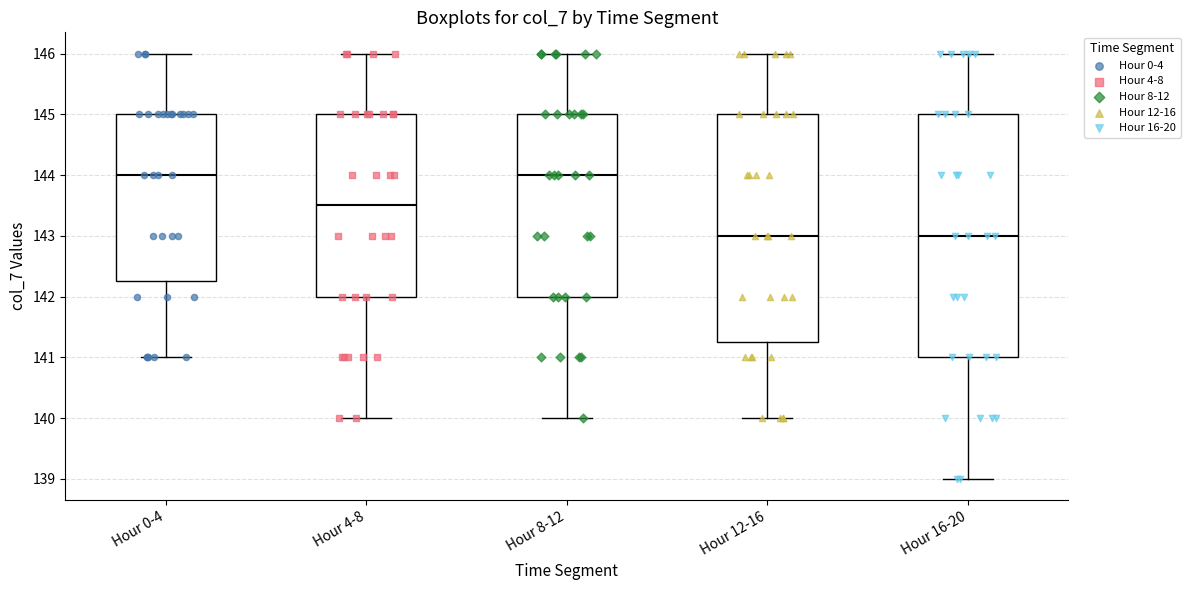

Where does the upper whisker of the box for Hour 4-8 end on the y-axis? The values are not printed on the chart, so give them approximately, as read against the axis.

146.0